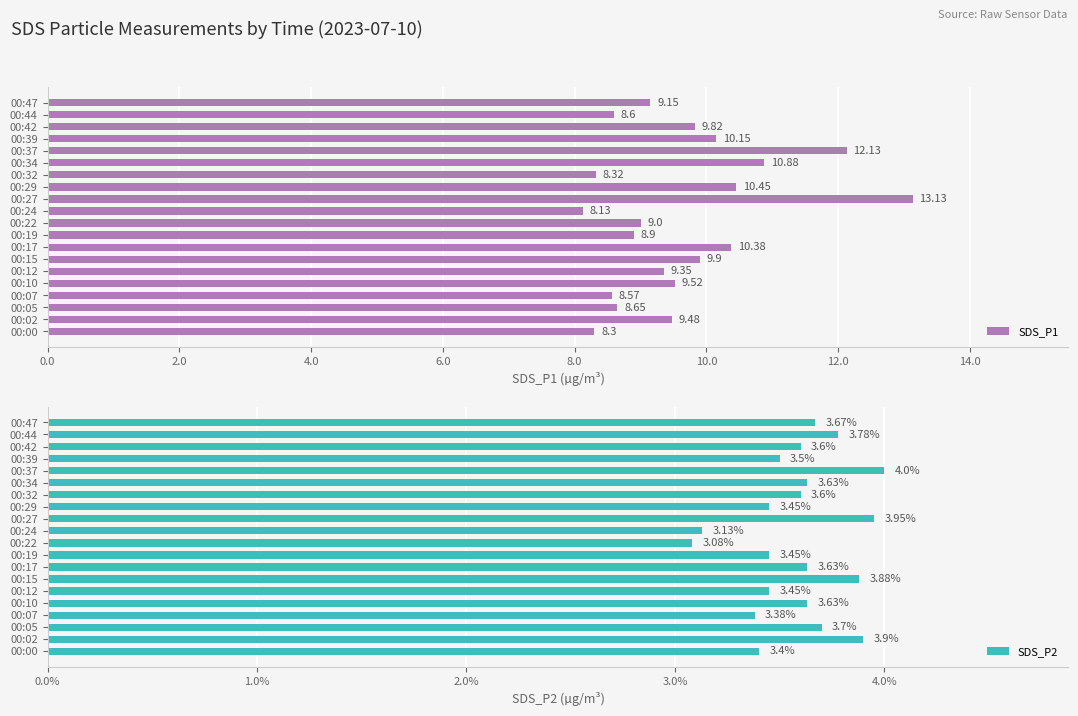

Does the chart contain stacked bars?

No